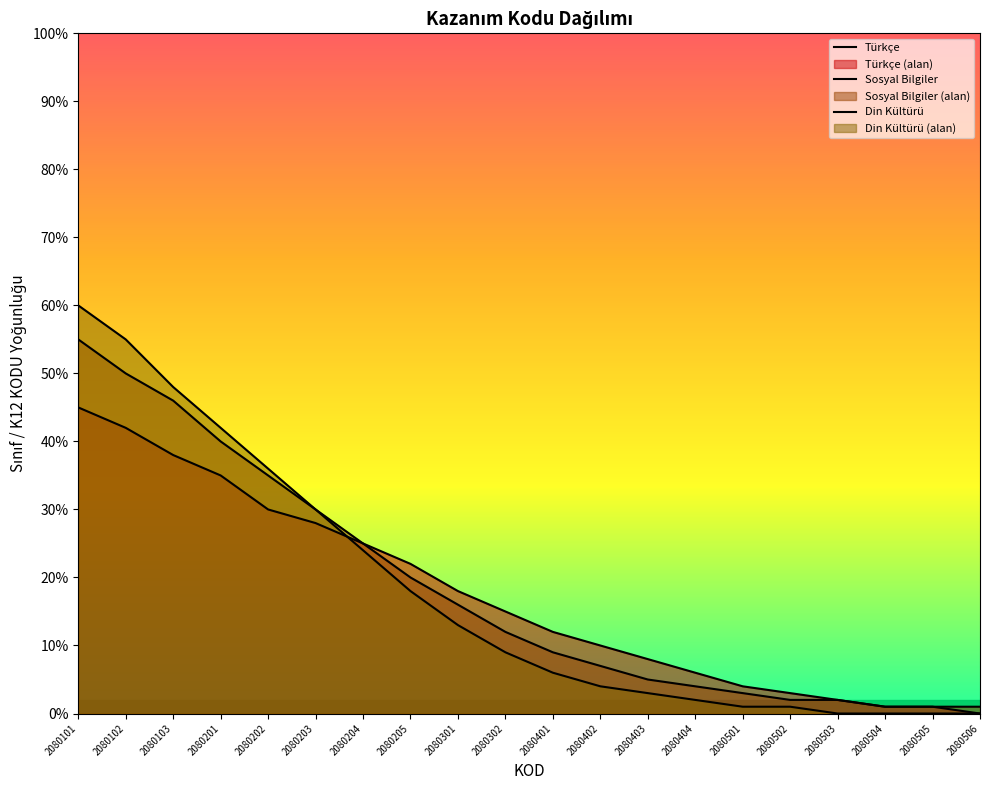

True or false: Türkçe and Sosyal Bilgiler cross at least once.

False